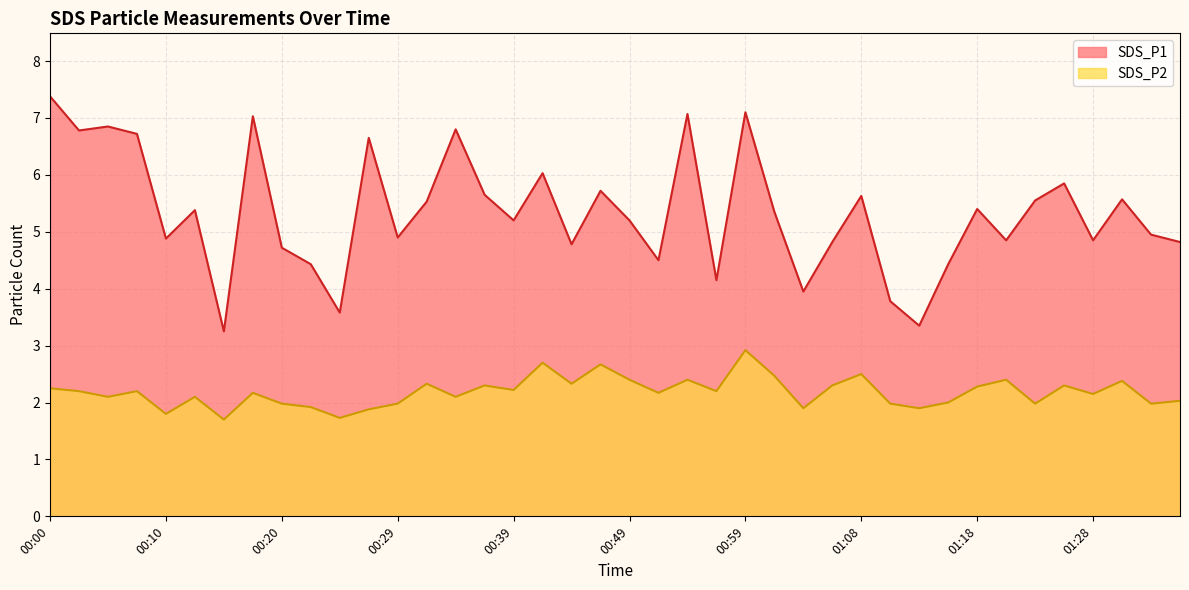

Reading right to left, extract all data points from this chart.

SDS_P1: 4.8	5.0	5.6	4.8	5.8	5.5	4.8	5.4	4.4	3.4	3.8	5.6	4.8	4.0	5.3	7.1	4.2	7.1	4.5	5.2	5.7	4.8	6.0	5.2	5.7	6.8	5.5	4.9	6.7	3.6	4.4	4.7	7.0	3.2	5.4	4.9	6.7	6.8	6.8	7.4
SDS_P2: 2.0	2.0	2.4	2.1	2.3	2.0	2.4	2.3	2.0	1.9	2.0	2.5	2.3	1.9	2.5	2.9	2.2	2.4	2.2	2.4	2.7	2.3	2.7	2.2	2.3	2.1	2.3	2.0	1.9	1.7	1.9	2.0	2.2	1.7	2.1	1.8	2.2	2.1	2.2	2.2